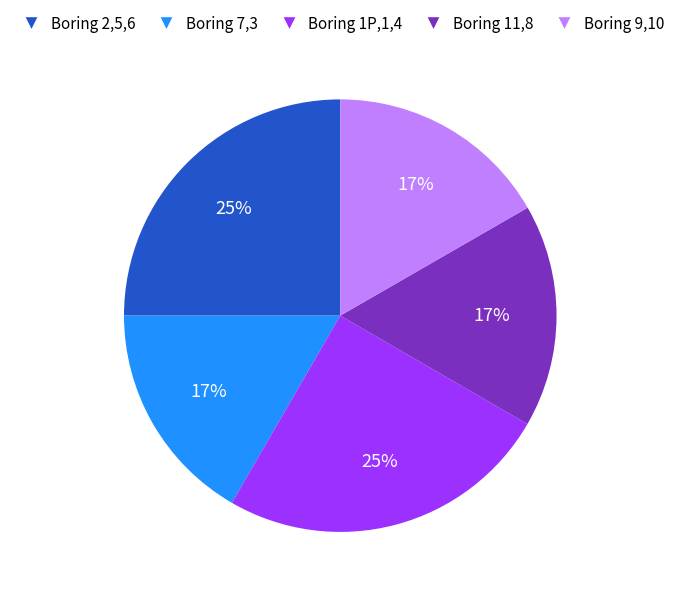

To the nearest percent, what is the average slice percentage?

20%